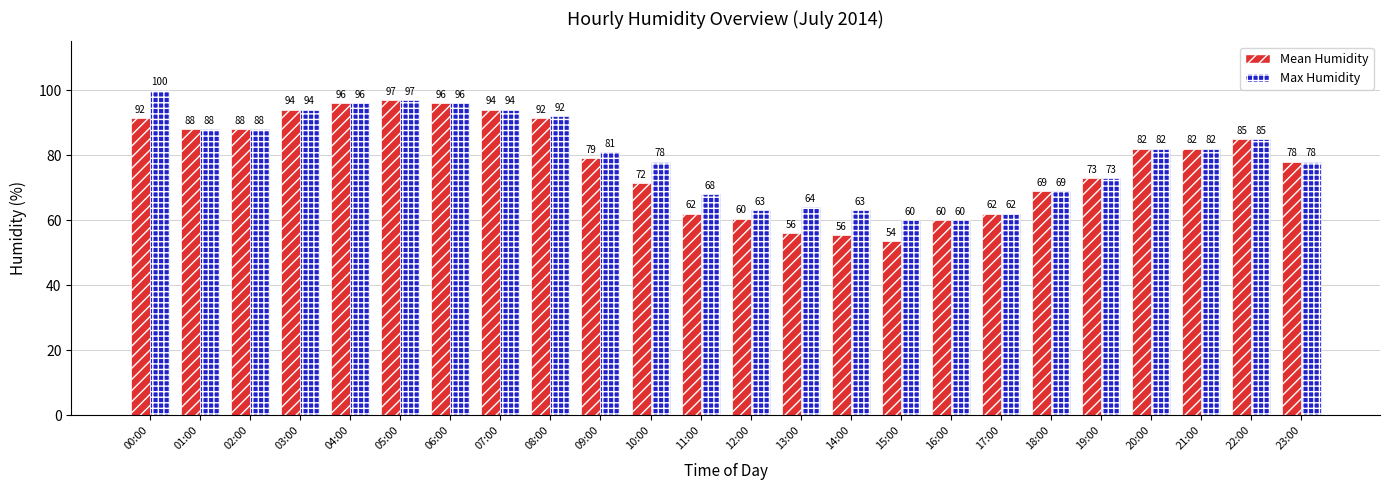

Which series has the largest range (max minus min)?

Mean Humidity